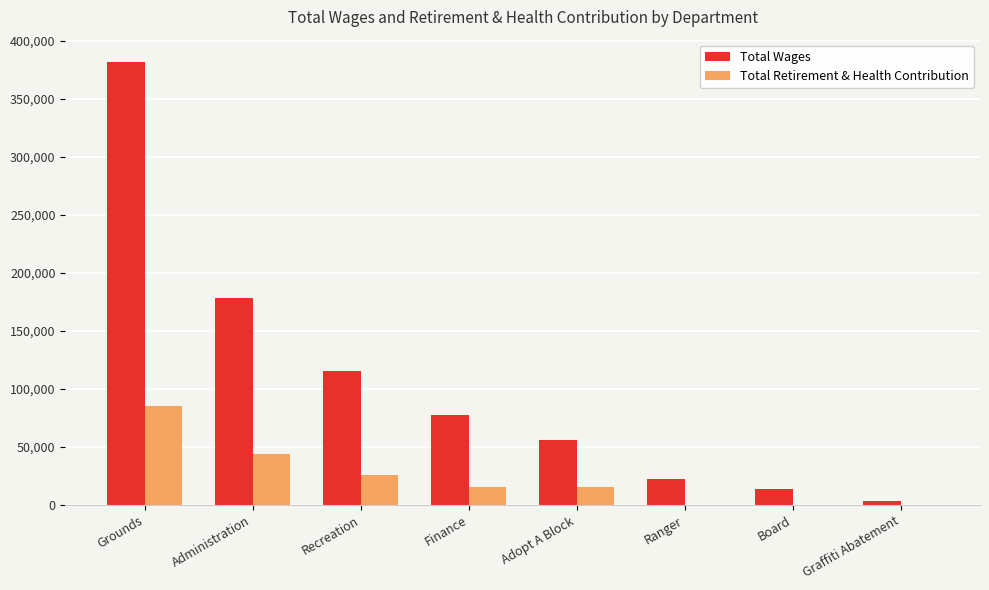

What is the sum of all Total Retirement & Health Contribution values?

186644